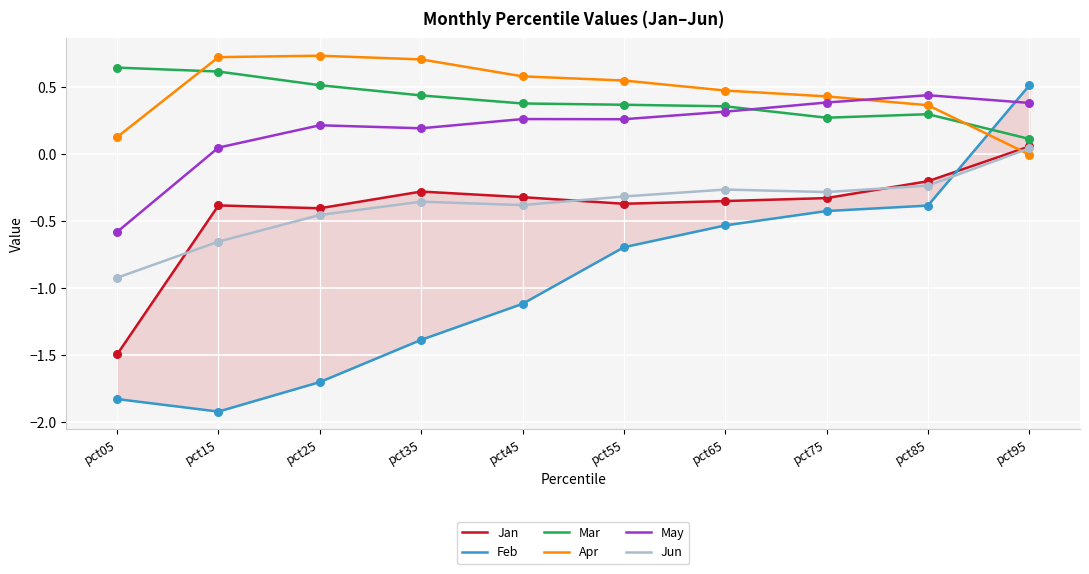

Is the value of May at pct25 greater than the value of Jun at pct85?

Yes